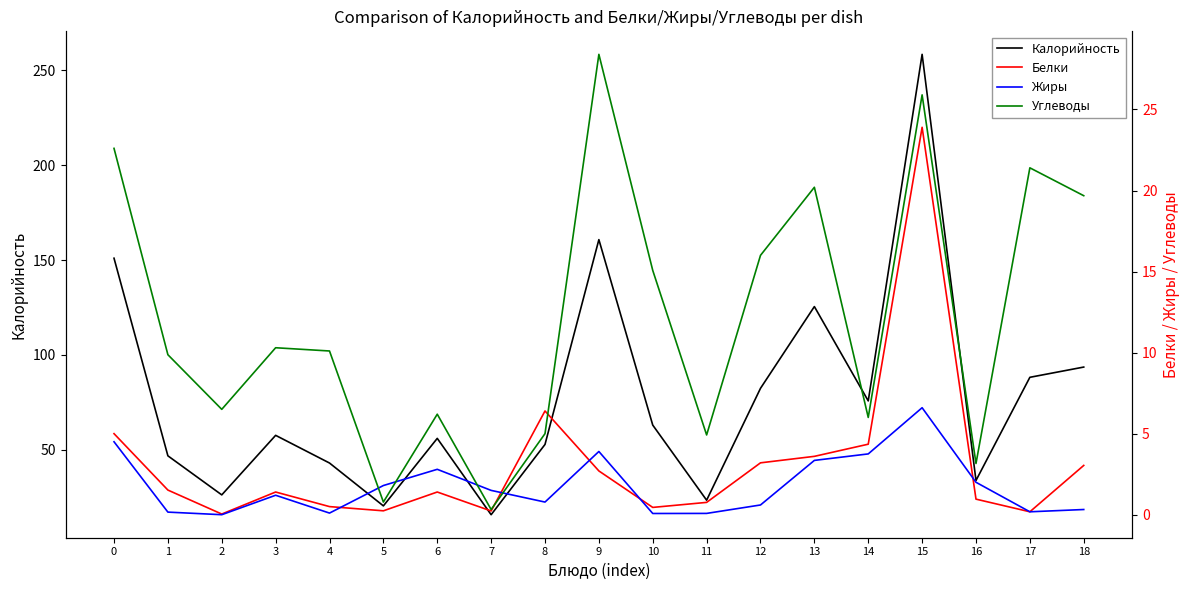

Reading right to left, what are all the values shown in this chart?

Калорийность: 18=93.6	17=88.2	16=33.8	15=258.5	14=75.8	13=125.5	12=82.4	11=23.4	10=63.0	9=160.8	8=52.8	7=15.8	6=56.0	5=20.4	4=43.0	3=57.6	2=26.2	1=46.8	0=151.0
Белки: 18=3.0	17=0.2	16=1.0	15=23.9	14=4.3	13=3.6	12=3.2	11=0.8	10=0.5	9=2.7	8=6.4	7=0.2	6=1.4	5=0.2	4=0.5	3=1.4	2=0.0	1=1.5	0=5.0
Жиры: 18=0.3	17=0.2	16=2.0	15=6.6	14=3.8	13=3.4	12=0.6	11=0.1	10=0.1	9=3.9	8=0.8	7=1.5	6=2.8	5=1.8	4=0.1	3=1.2	2=0.0	1=0.2	0=4.5
Углеводы: 18=19.7	17=21.4	16=3.2	15=25.9	14=6.0	13=20.2	12=16.0	11=4.9	10=15.1	9=28.4	8=5.0	7=0.3	6=6.2	5=0.8	4=10.1	3=10.3	2=6.5	1=9.9	0=22.6